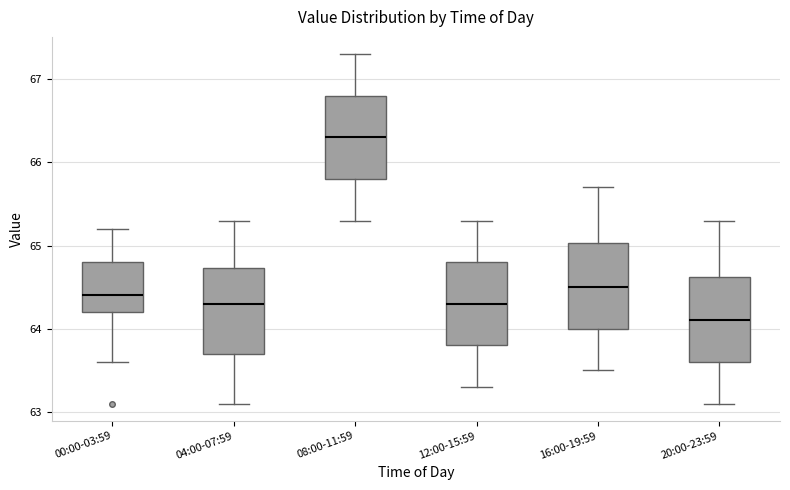

Reading left to right, transcribe this box plot: for each box, give where its median line is, the range the box spans, and where its two whiskers end, as read against the y-axis. The values are not printed on the chart, so give them approximately, as read against the axis.

00:00-03:59: median 64.4, box 64.2 to 64.8, whiskers 63.6 to 65.2
04:00-07:59: median 64.3, box 63.7 to 64.7, whiskers 63.1 to 65.3
08:00-11:59: median 66.3, box 65.8 to 66.8, whiskers 65.3 to 67.3
12:00-15:59: median 64.3, box 63.8 to 64.8, whiskers 63.3 to 65.3
16:00-19:59: median 64.5, box 64.0 to 65.0, whiskers 63.5 to 65.7
20:00-23:59: median 64.1, box 63.6 to 64.6, whiskers 63.1 to 65.3